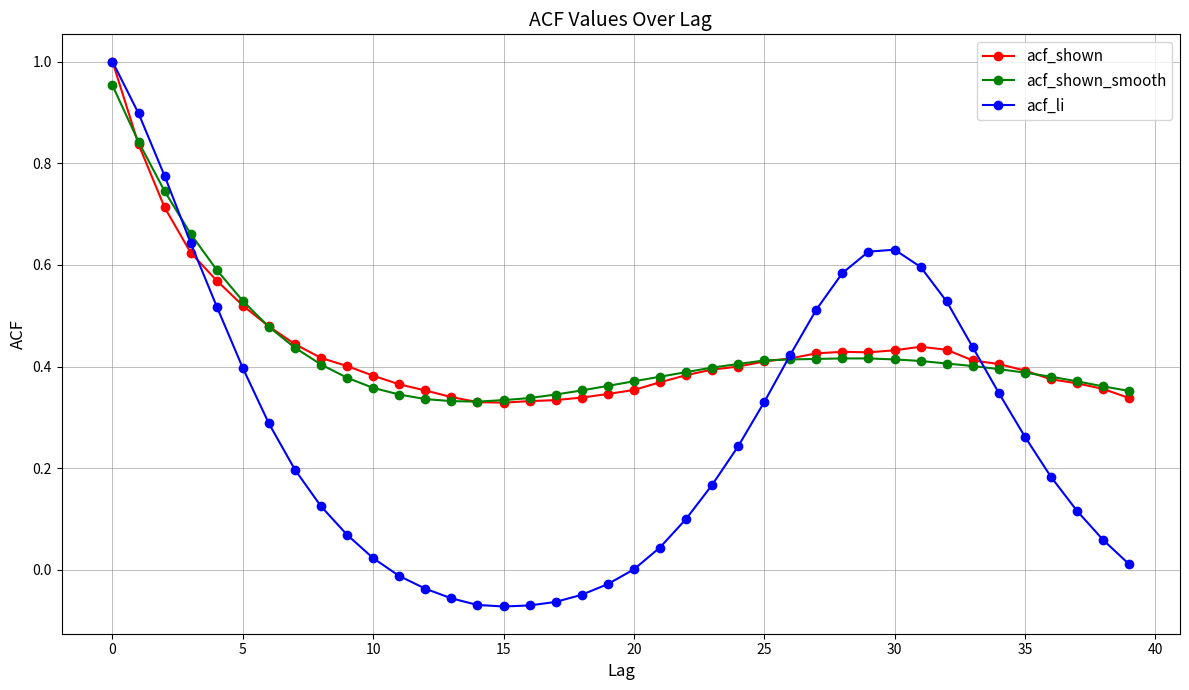

True or false: acf_shown has more than 0 interior local peaks.

True